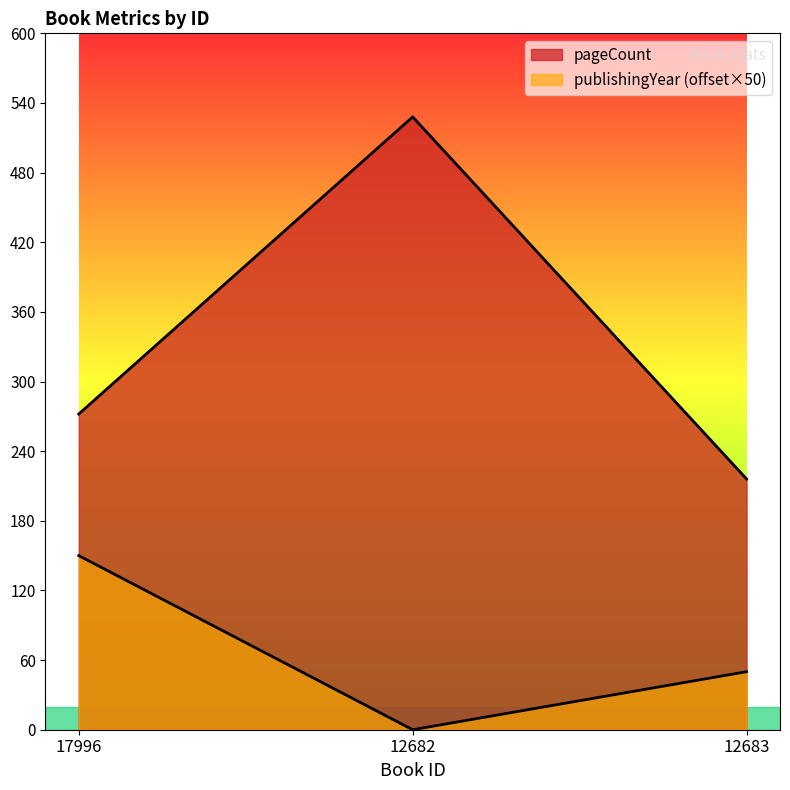

Which has a higher value, 12683 or 17996?

17996